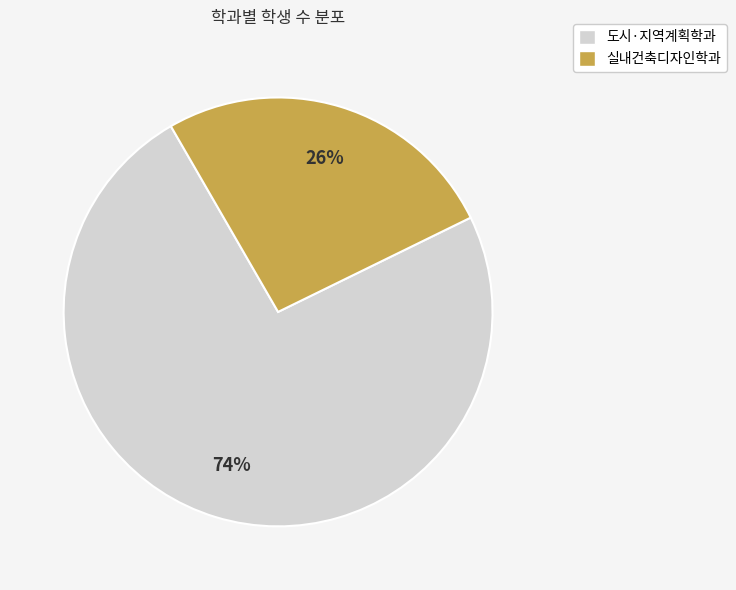

The 실내건축디자인학과 slice represents 26% of the pie. True or false?

True